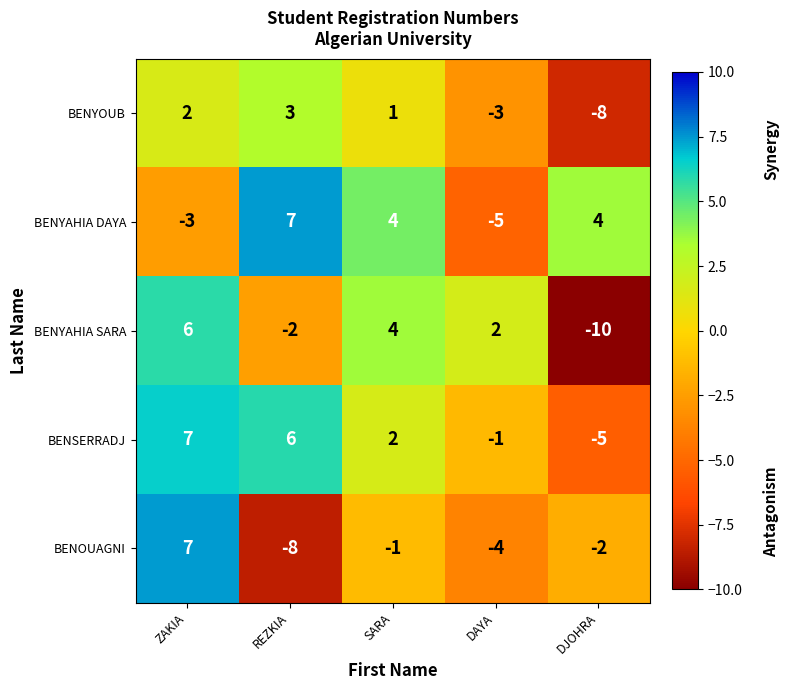

Rank the series at DAYA from highest to lowest value.

BENYAHIA SARA, BENSERRADJ, BENYOUB, BENOUAGNI, BENYAHIA DAYA